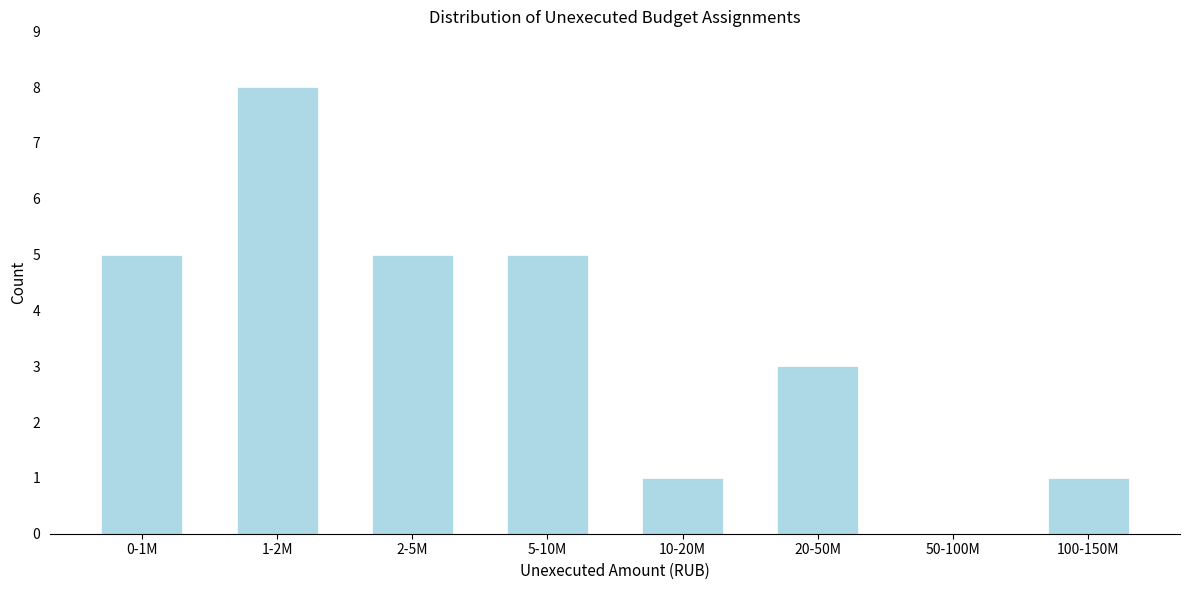

Reading left to right, list all the values displayed in this chart.

0-1M=5	1-2M=8	2-5M=5	5-10M=5	10-20M=1	20-50M=3	50-100M=0	100-150M=1